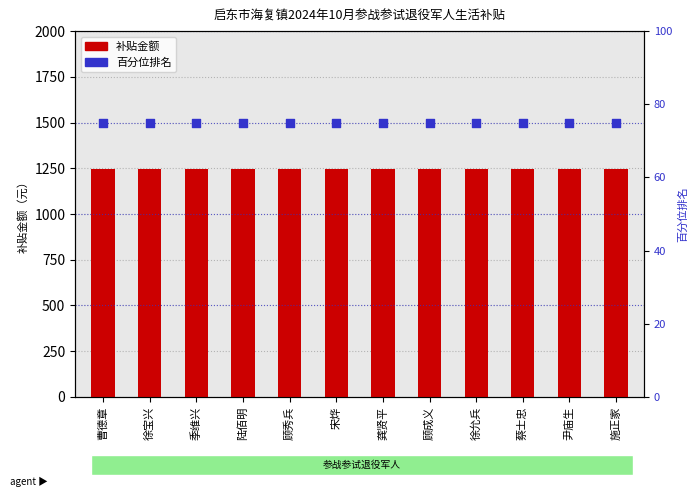

Which series contains the highest Y value?

补贴金额